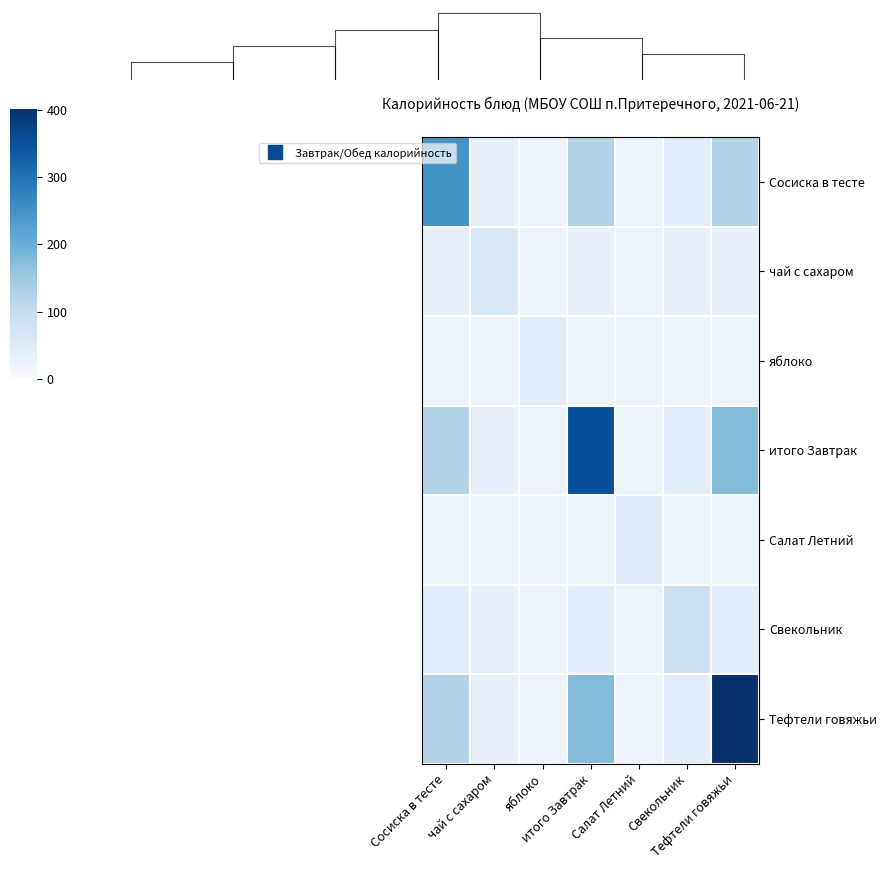

How many values in the чай с сахаром series are below 29?

2